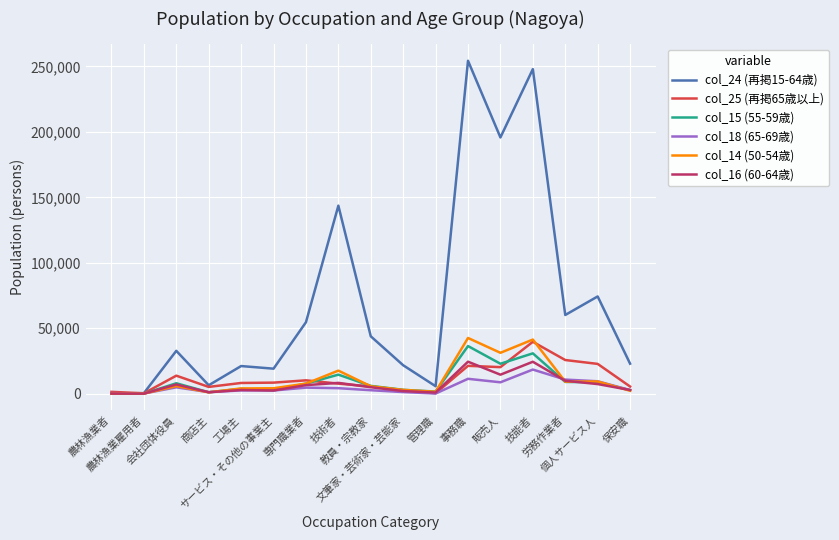

What is the maximum value shown in the chart?

254330